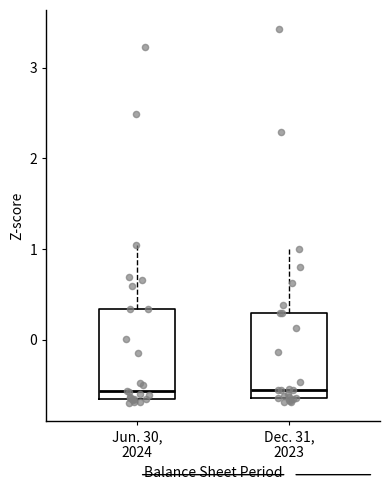

Reading left to right, transcribe this box plot: for each box, give where its median line is, the range the box spans, and where its two whiskers end, as read against the y-axis. The values are not printed on the chart, so give them approximately, as read against the axis.

Jun. 30, 2024: median -0.6 (just above the box's lower edge), box -0.6 to 0.3, whiskers -0.7 to 1.0
Dec. 31, 2023: median -0.5, box -0.6 to 0.3, whiskers -0.7 to 1.0